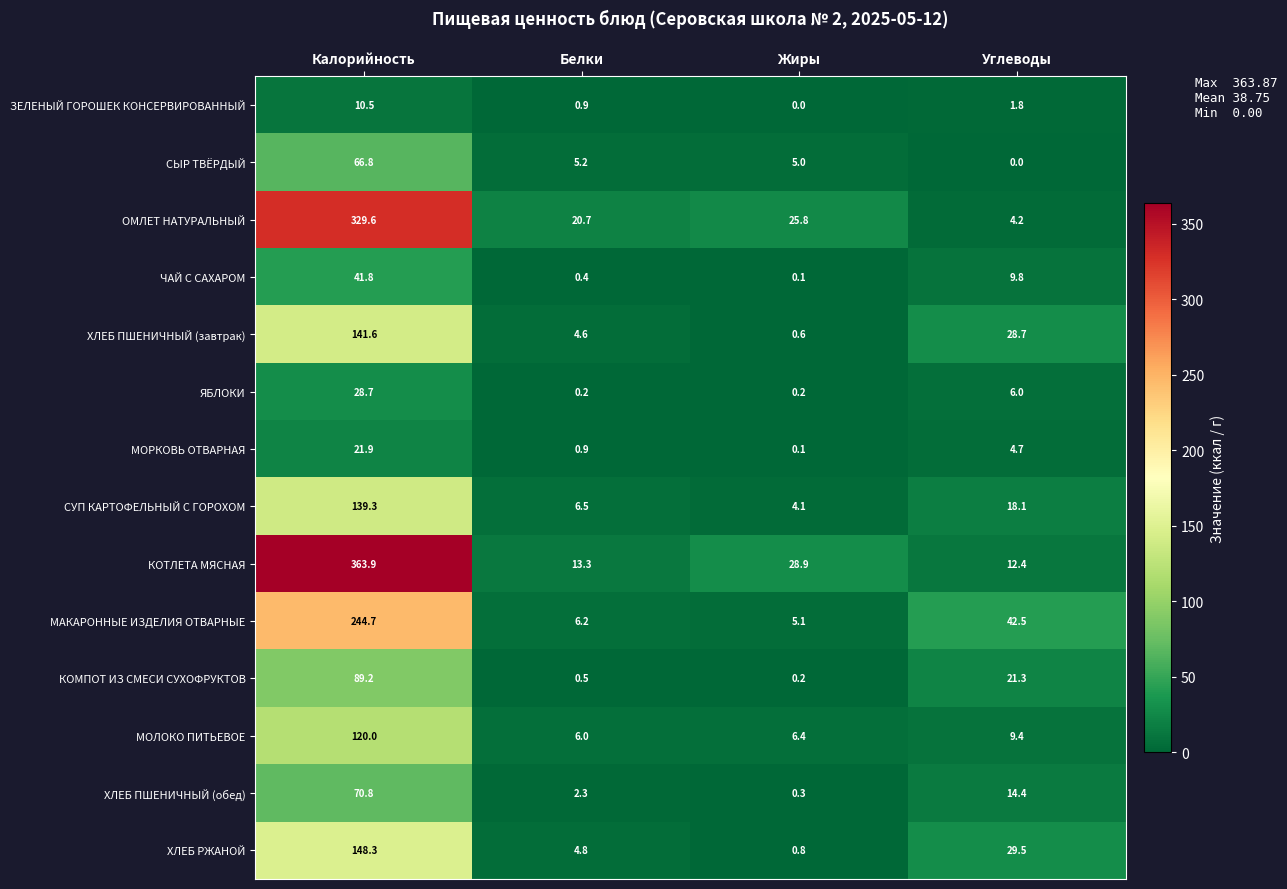

Which series has the widest spread of values?

КОТЛЕТА МЯСНАЯ